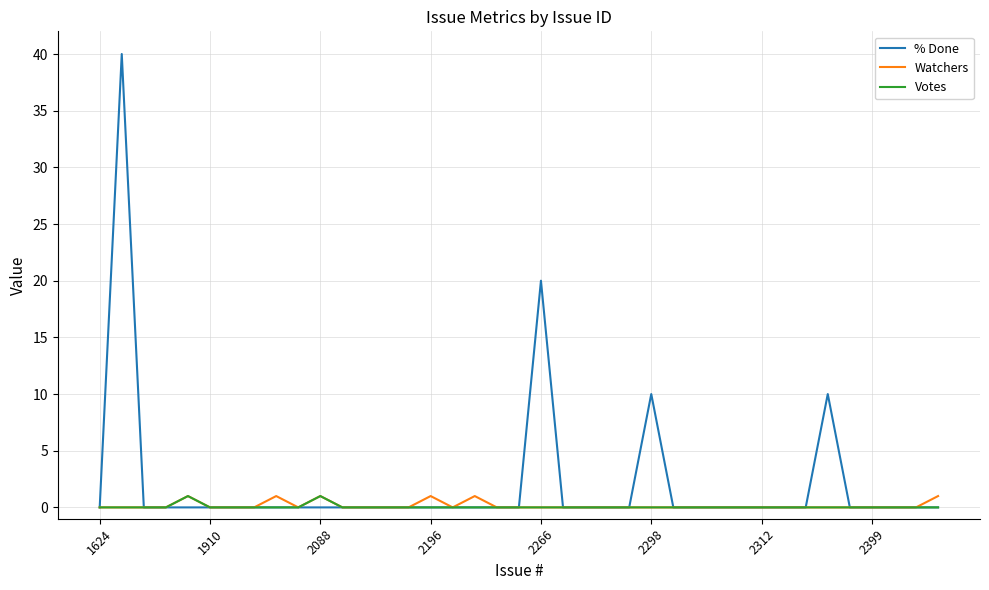

What is the maximum value shown in the chart?

40